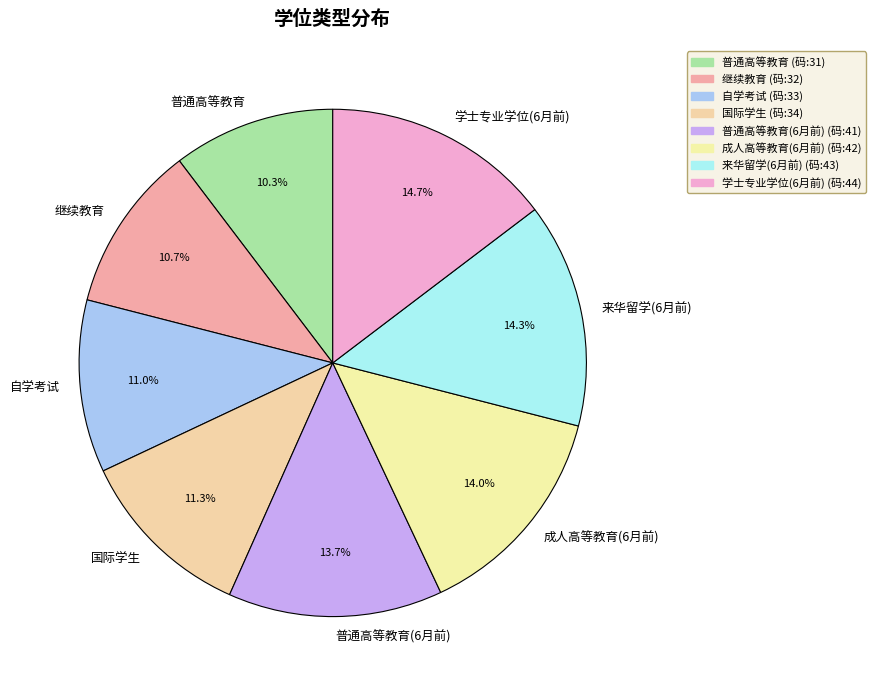

Is there any slice that represents more than half of the pie?

No